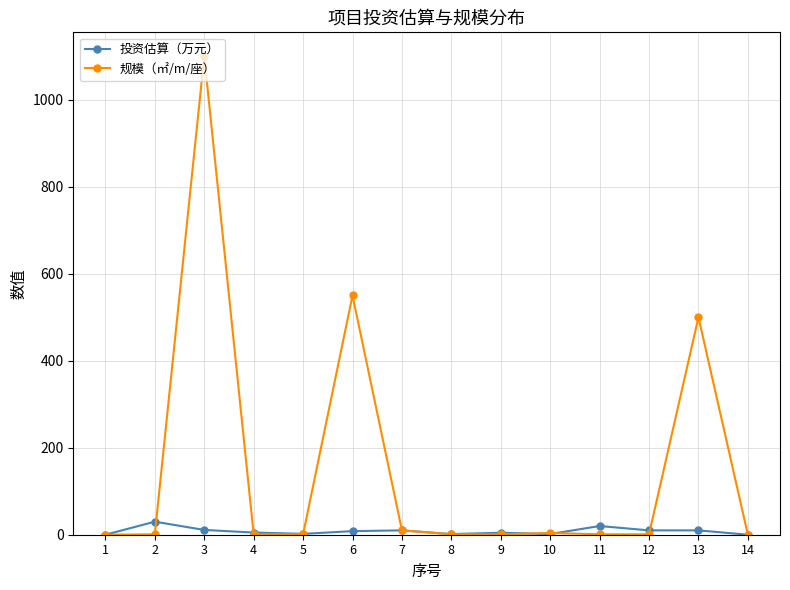

What is the difference between the highest and lowest values at 4?

4.0